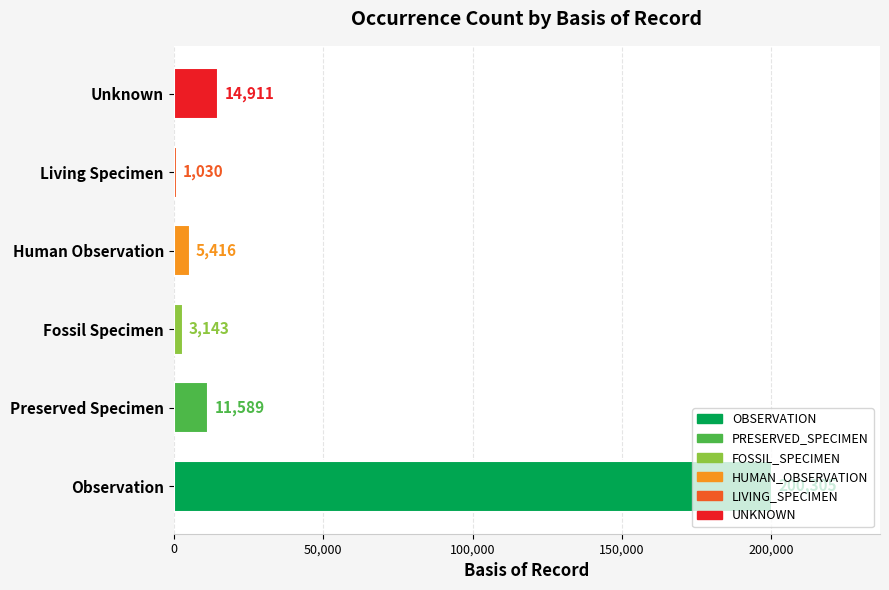

List the labels in order of value, largest first.

Observation, Unknown, Preserved Specimen, Human Observation, Fossil Specimen, Living Specimen